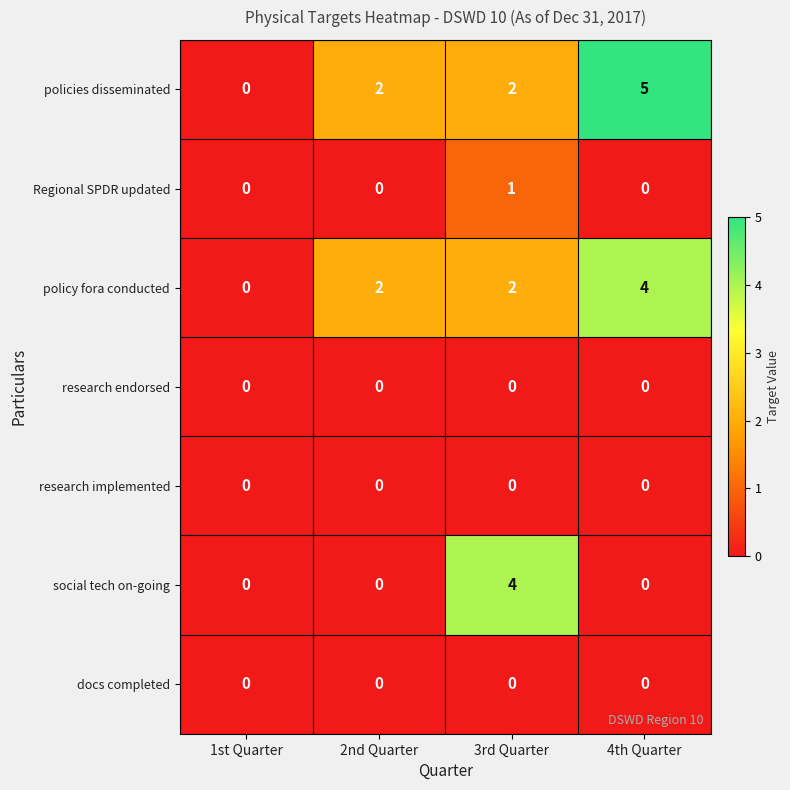

Reading right to left, list all the values displayed in this chart.

policies disseminated: 5	2	2	0
Regional SPDR updated: 0	1	0	0
policy fora conducted: 4	2	2	0
research endorsed: 0	0	0	0
research implemented: 0	0	0	0
social tech on-going: 0	4	0	0
docs completed: 0	0	0	0